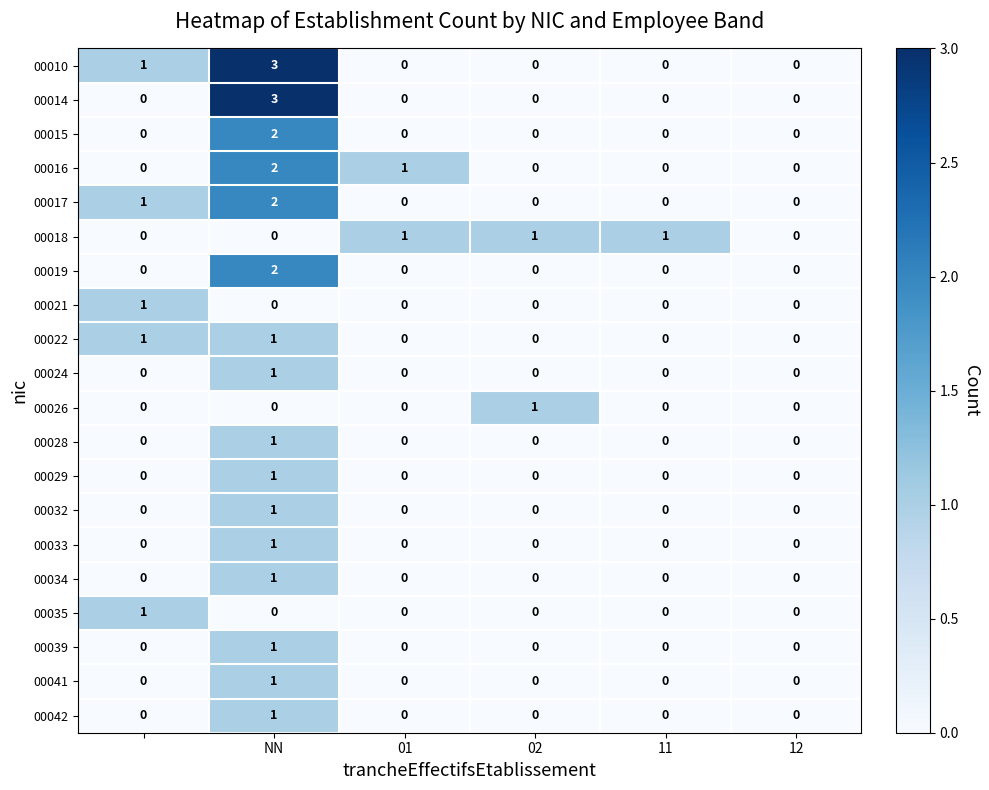

How many data points in 00029 are above 0?

1